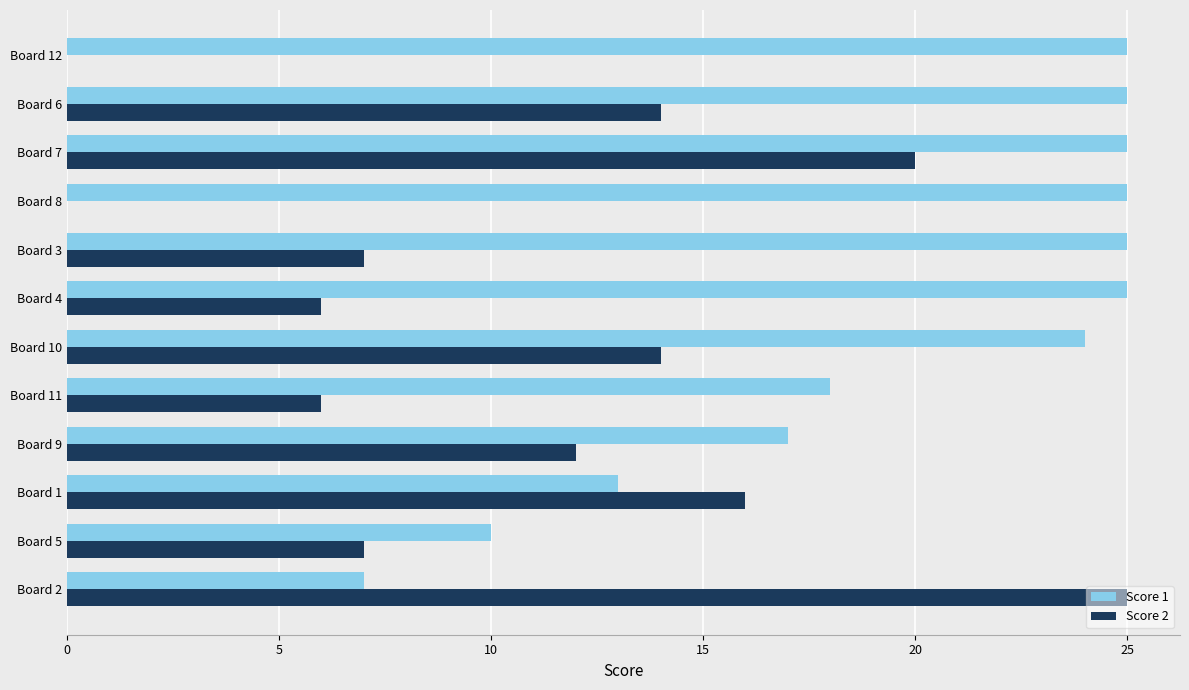

True or false: Score 1 has a value of 10 at Board 5.

True